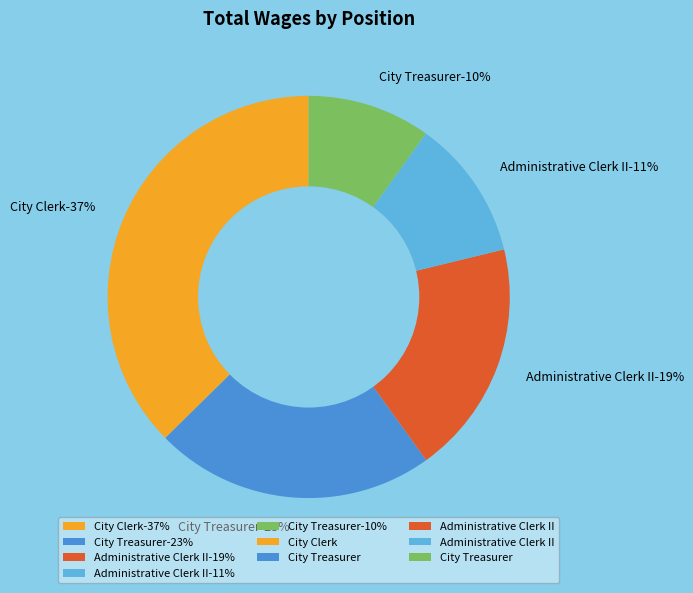

Is the sum of Administrative Clerk II (40980) and Administrative Clerk II (24538) greater than half?

No